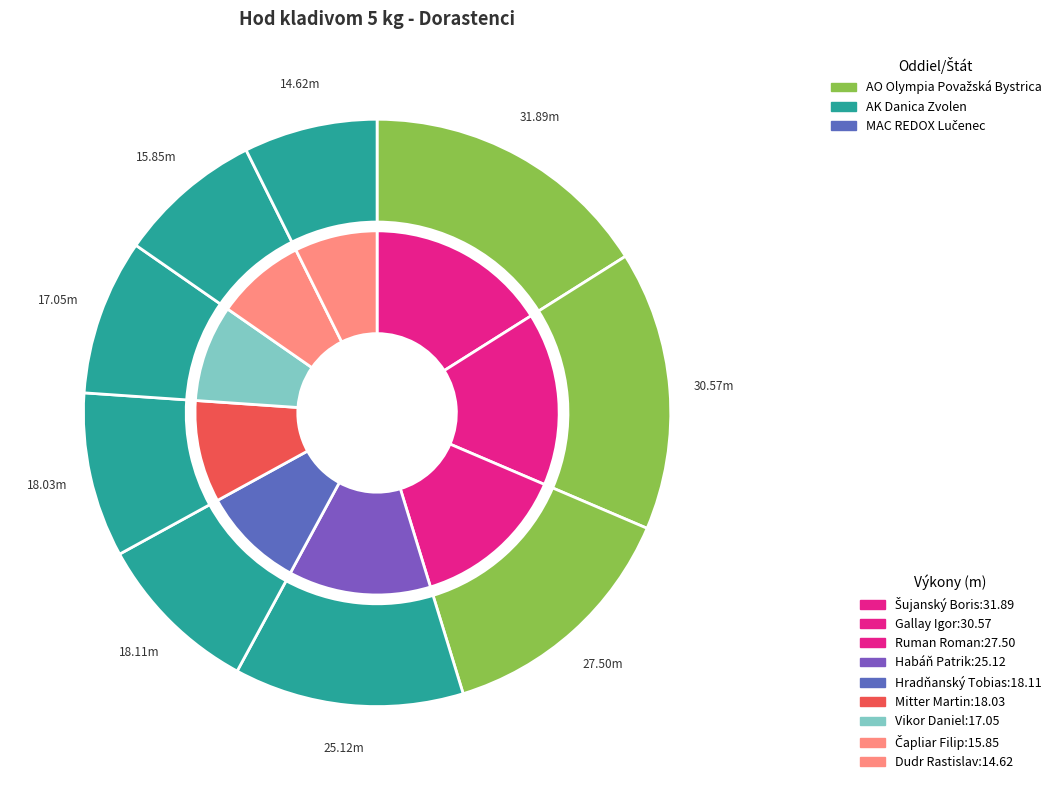

What is the change in value from Habáň Patrik to Hradňanský Tobias?

-7.0